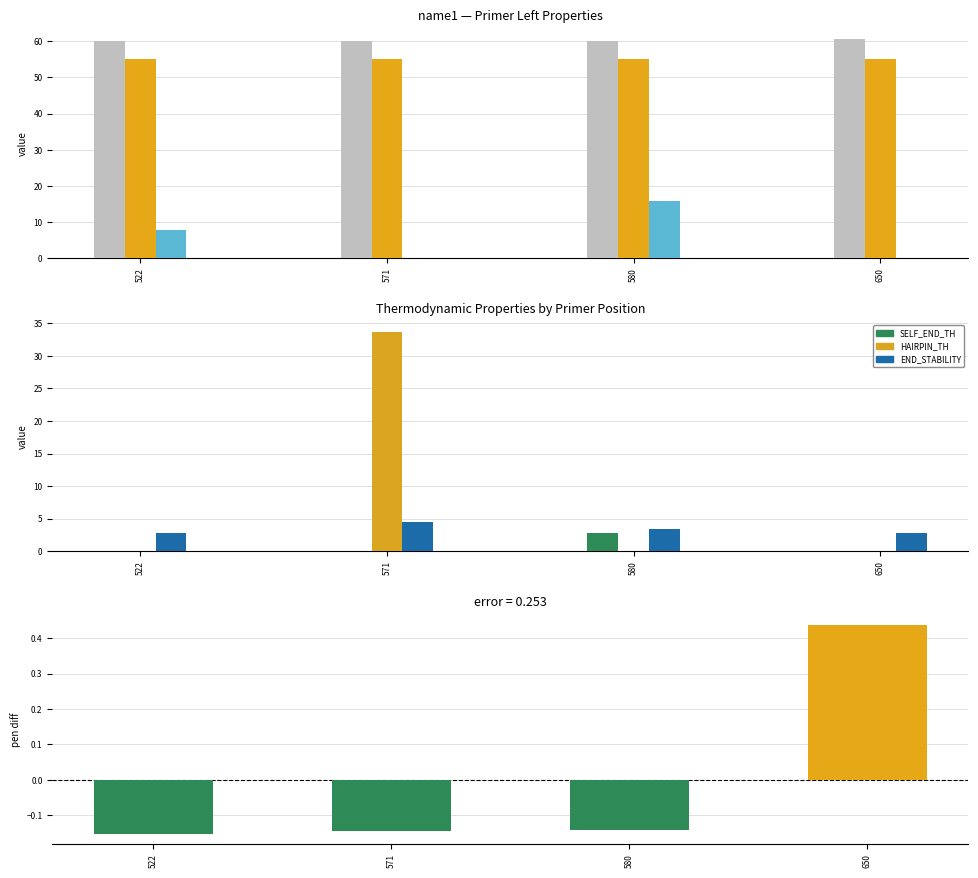

Does the chart contain stacked bars?

No